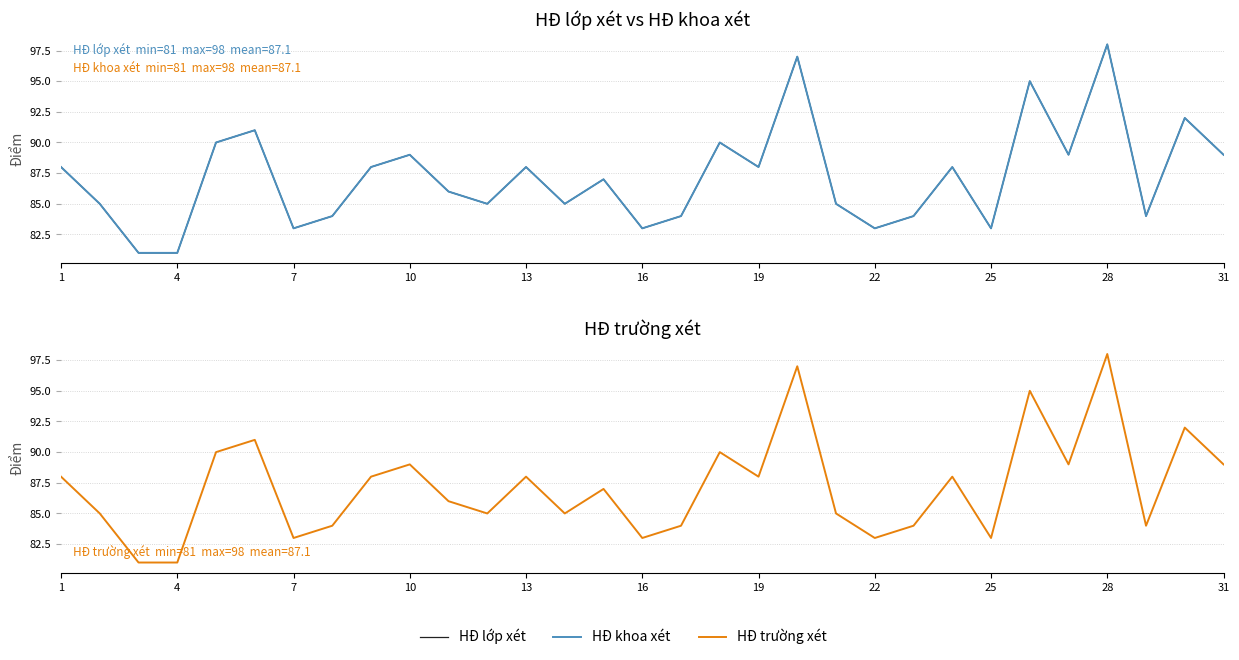

How many interior local peaks does the HĐ trường xét series have?

10